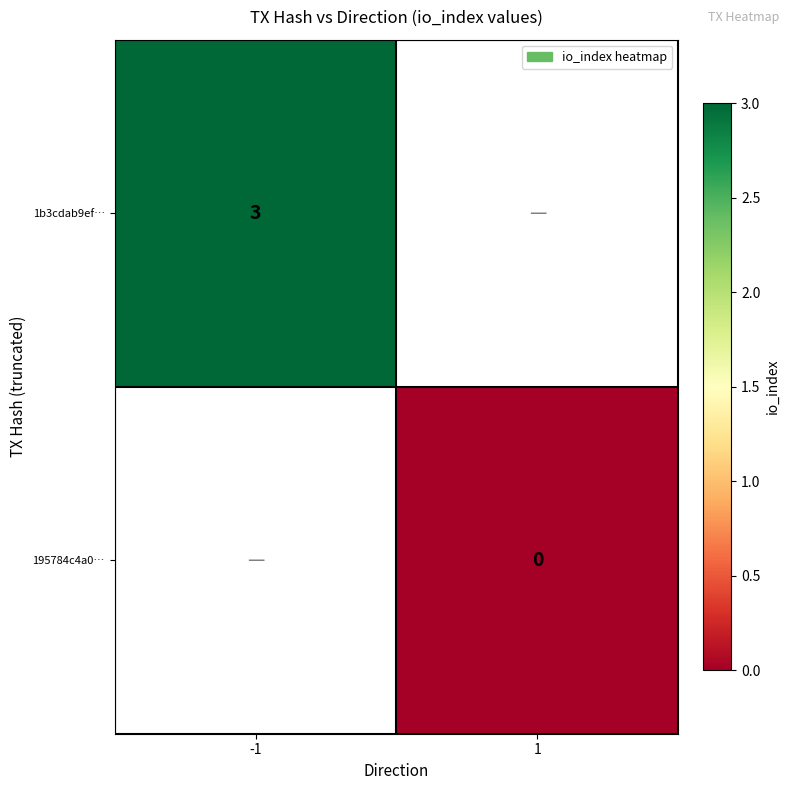

Is the value of 195784c4a0… at 1 greater than the value of 1b3cdab9ef… at -1?

No